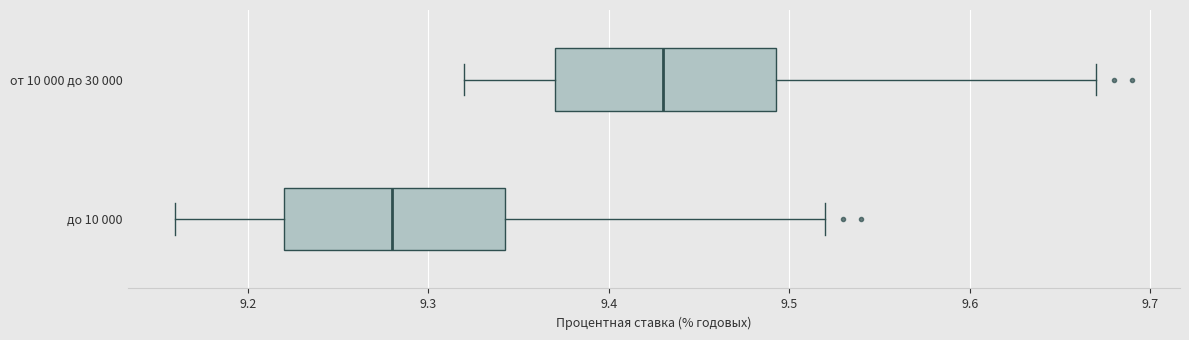

Where is the right edge of the box for от 10 000 до 30 000 on the x-axis? The values are not printed on the chart, so give them approximately, as read against the axis.

9.49